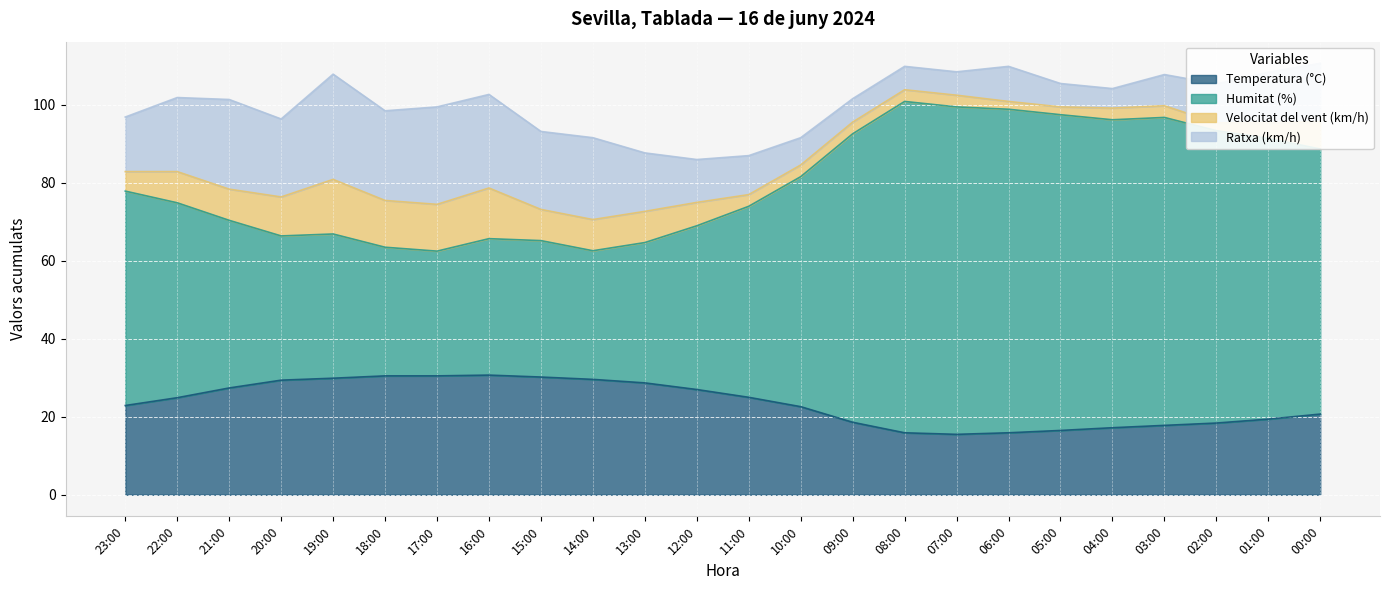

The Temperatura (°C) series shows 28.7 at 13:00. True or false?

True